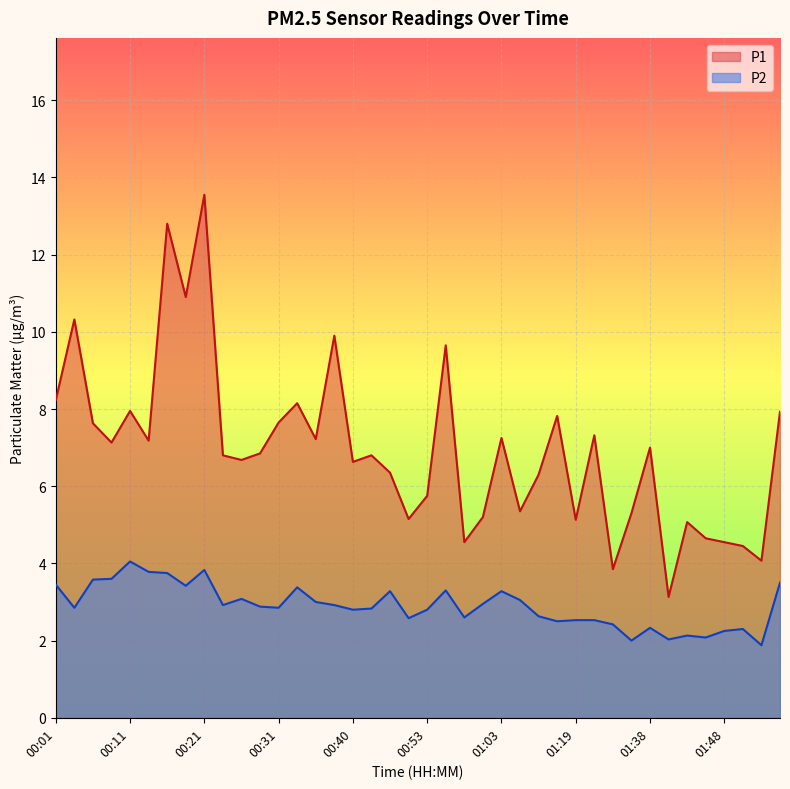

Between 00:11 and 00:28, which series saw the biggest shift?

P2